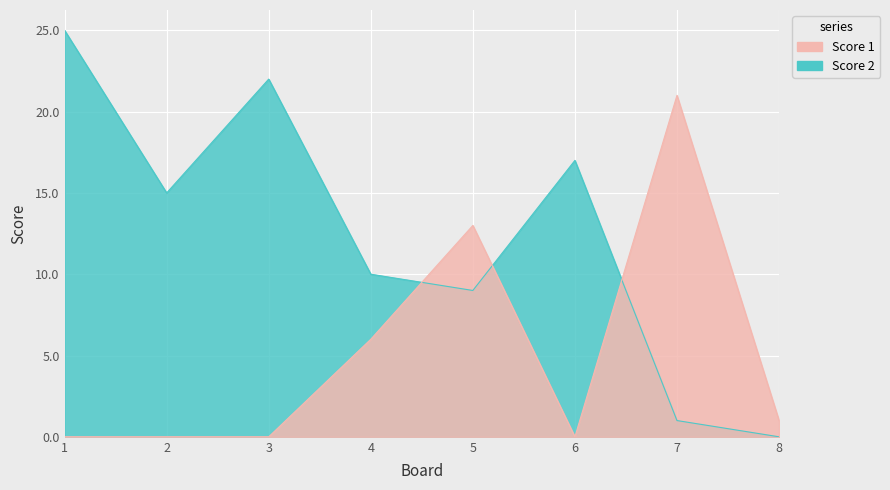

How many positive values does the Score 1 series have?

4